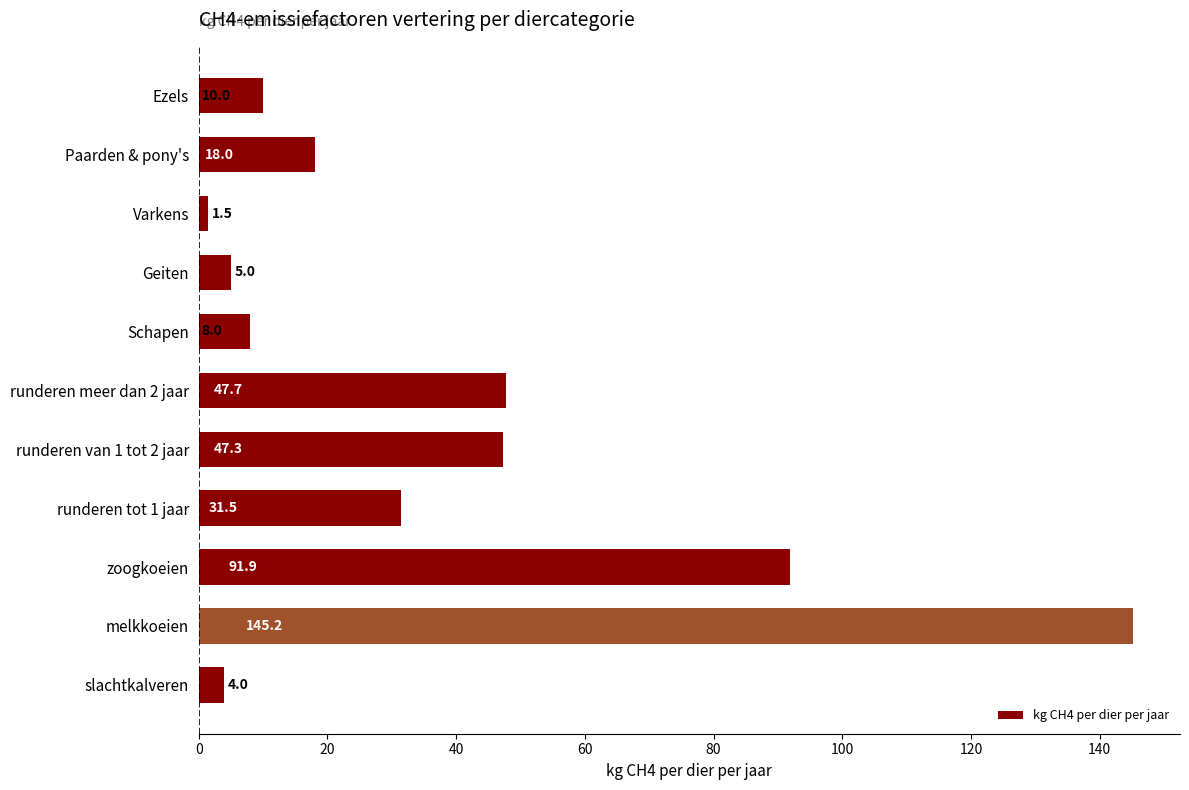

Where is the data nearest to the value 73?

zoogkoeien